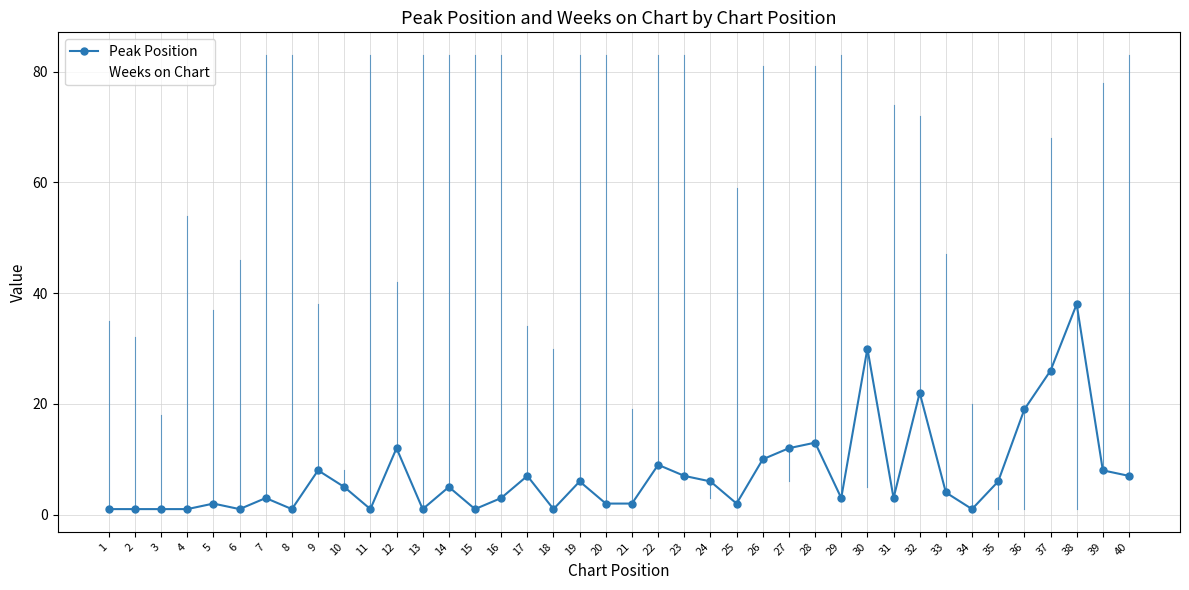

List the series in order of their overall mean, lowest first.

Peak Position, Weeks on Chart